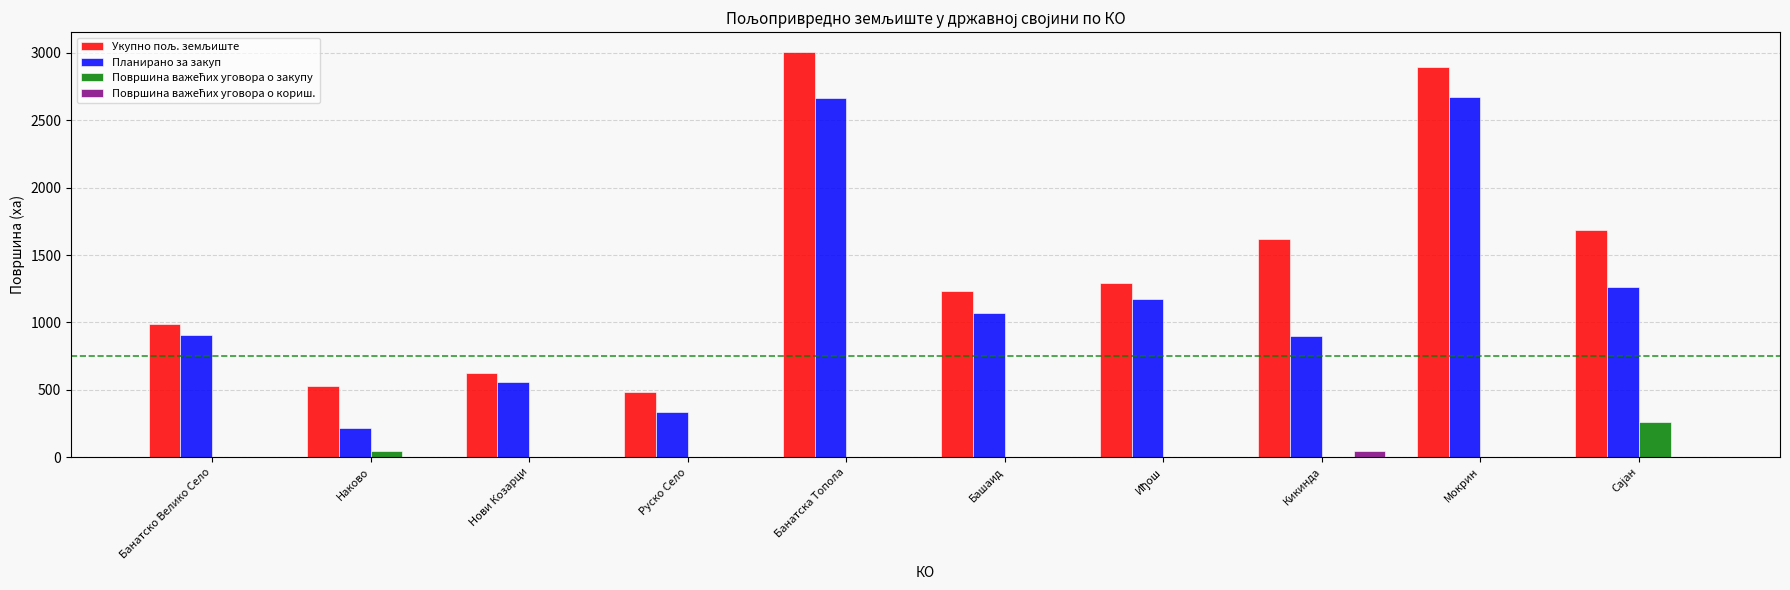

Between Банатско Велико Село and Наково, which series saw the biggest shift?

Планирано за закуп